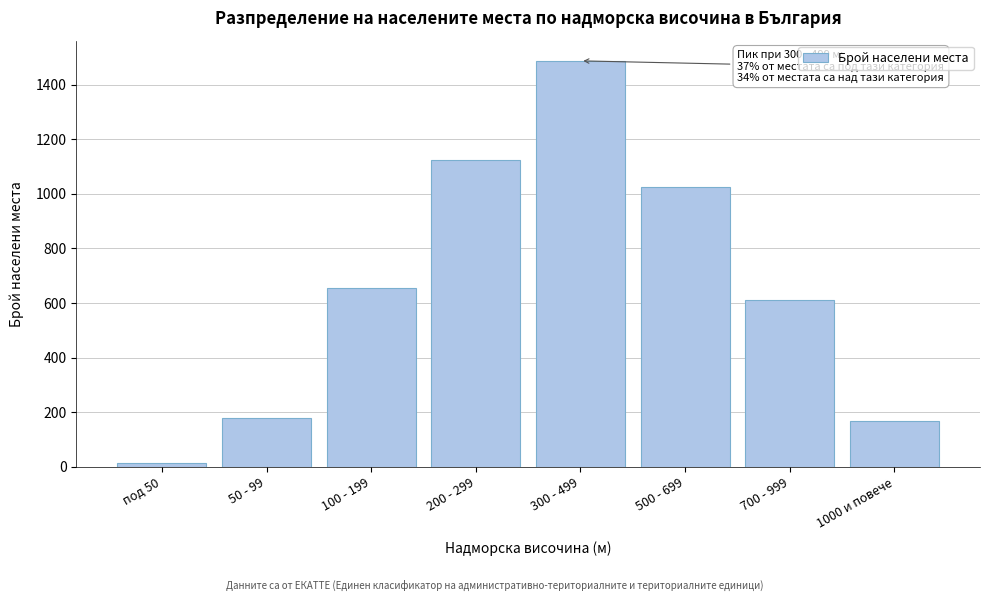

Reading left to right, list all the values displayed in this chart.

под 50=12	50 - 99=178	100 - 199=654	200 - 299=1124	300 - 499=1487	500 - 699=1023	700 - 999=612	1000 и повече=169